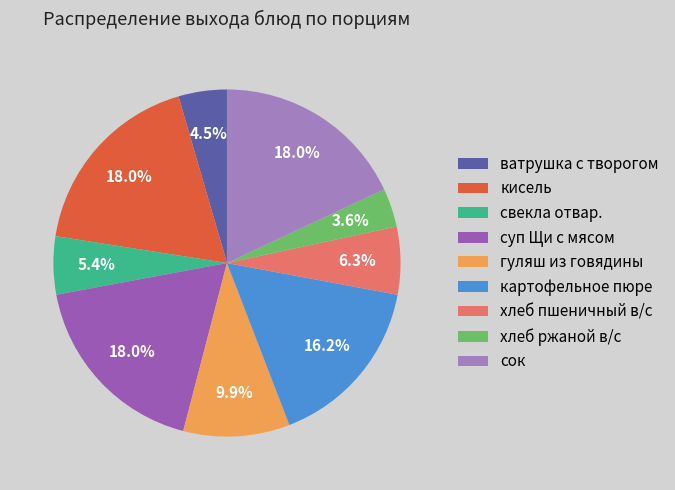

Combined, what portion of the pie is хлеб ржаной в/с and картофельное пюре?

19.8%